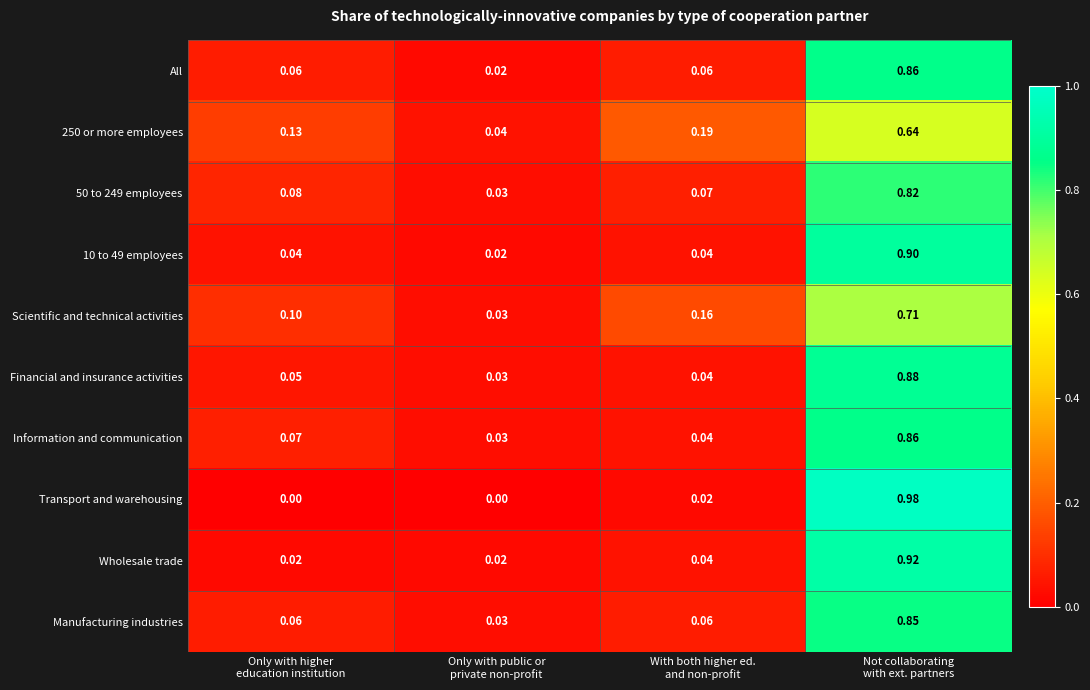

Which series has the largest range (max minus min)?

Transport and warehousing